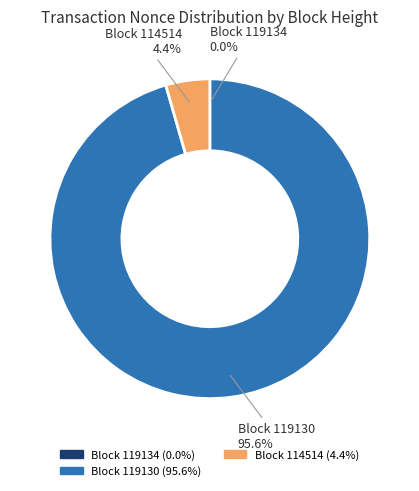

Does any single category account for the majority?

Yes